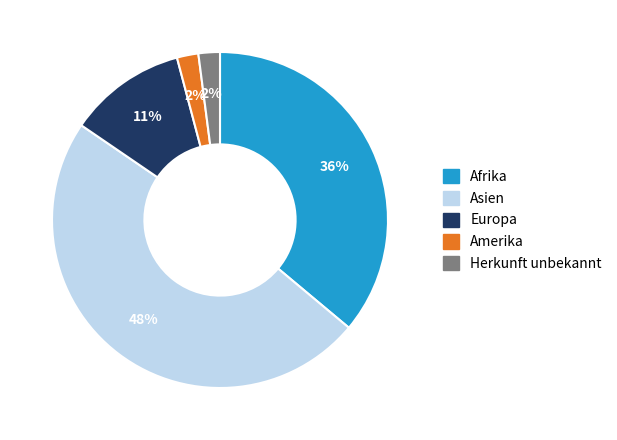

Do Herkunft unbekannt and Europa together represent more than half of the pie?

No